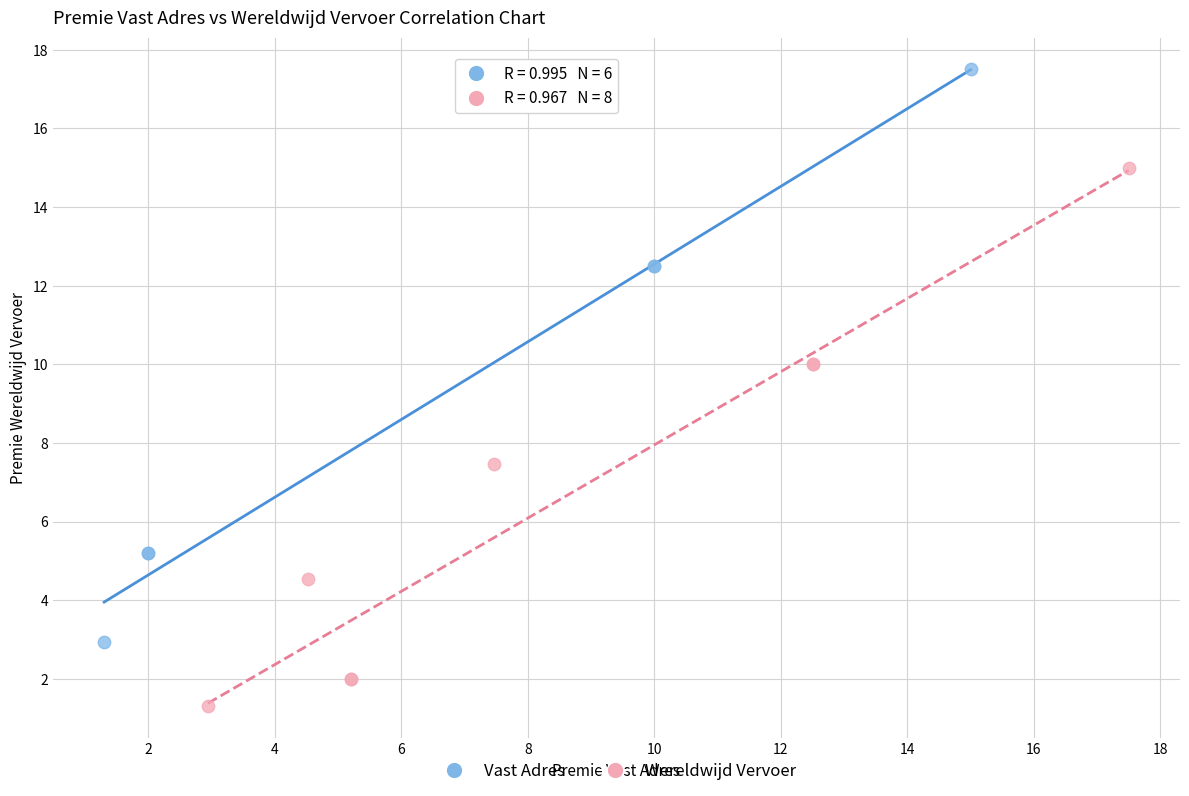

Which series has the widest spread of Y values?

Vast Adres